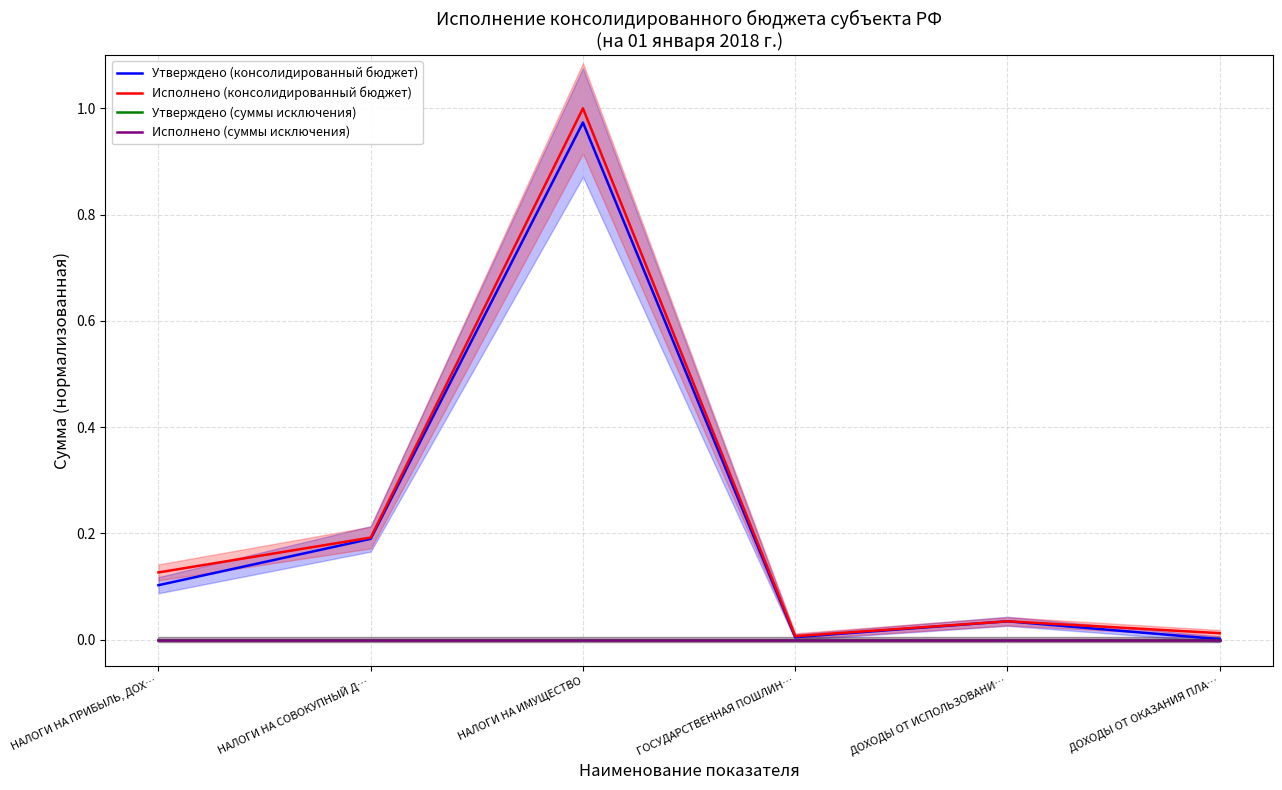

Is it true that Исполнено (суммы исключения) equals 0.0 at НАЛОГИ НА СОВОКУПНЫЙ Д…?

True